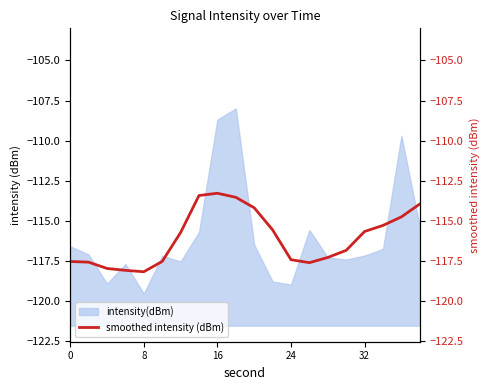

What is the smallest value displayed?

-118.2